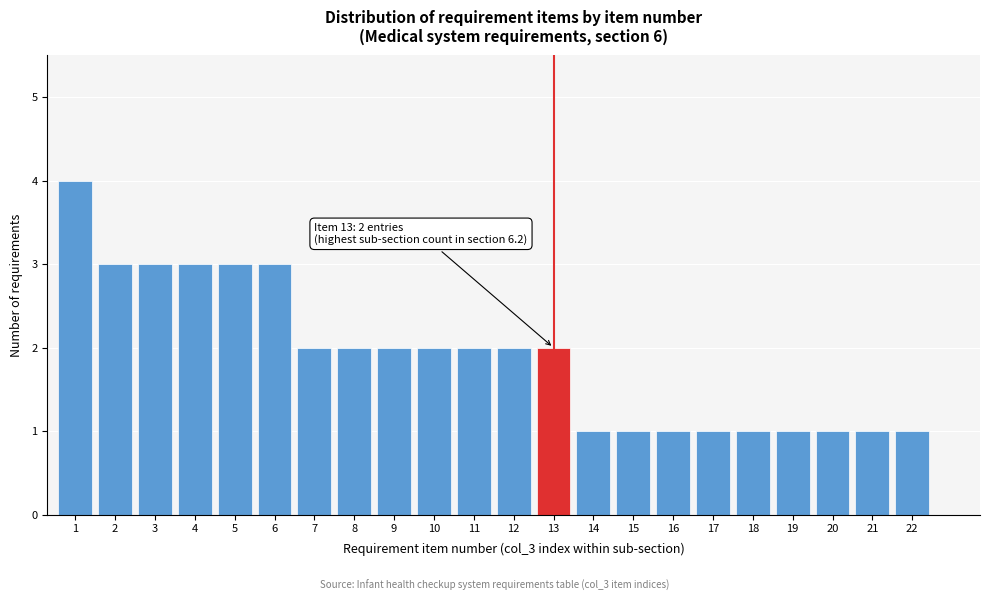

Reading left to right, what are all the values shown in this chart?

1=4	2=3	3=3	4=3	5=3	6=3	7=2	8=2	9=2	10=2	11=2	12=2	13=2	14=1	15=1	16=1	17=1	18=1	19=1	20=1	21=1	22=1